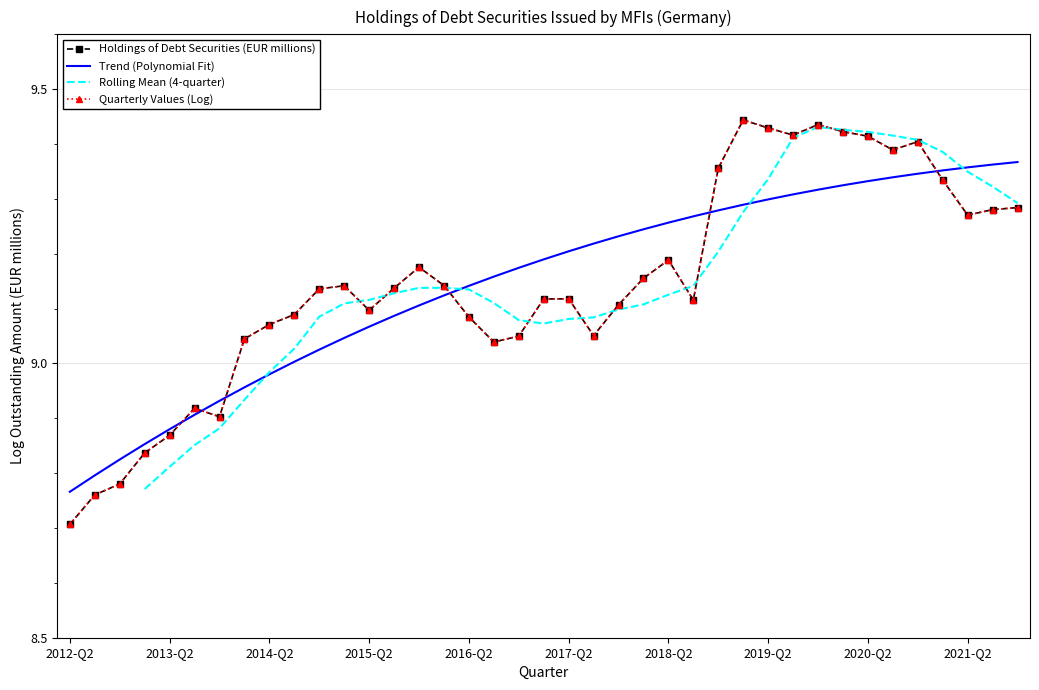

List the labels in order of value, largest first.

2019-Q1, 2019-Q4, 2019-Q2, 2020-Q1, 2019-Q3, 2020-Q2, 2020-Q4, 2020-Q3, 2018-Q4, 2021-Q1, 2021-Q4, 2021-Q3, 2021-Q2, 2018-Q2, 2015-Q4, 2018-Q1, 2016-Q1, 2015-Q1, 2015-Q3, 2014-Q4, 2017-Q2, 2017-Q1, 2018-Q3, 2017-Q4, 2015-Q2, 2014-Q3, 2016-Q2, 2014-Q2, 2017-Q3, 2016-Q4, 2014-Q1, 2016-Q3, 2013-Q3, 2013-Q4, 2013-Q2, 2013-Q1, 2012-Q4, 2012-Q3, 2012-Q2